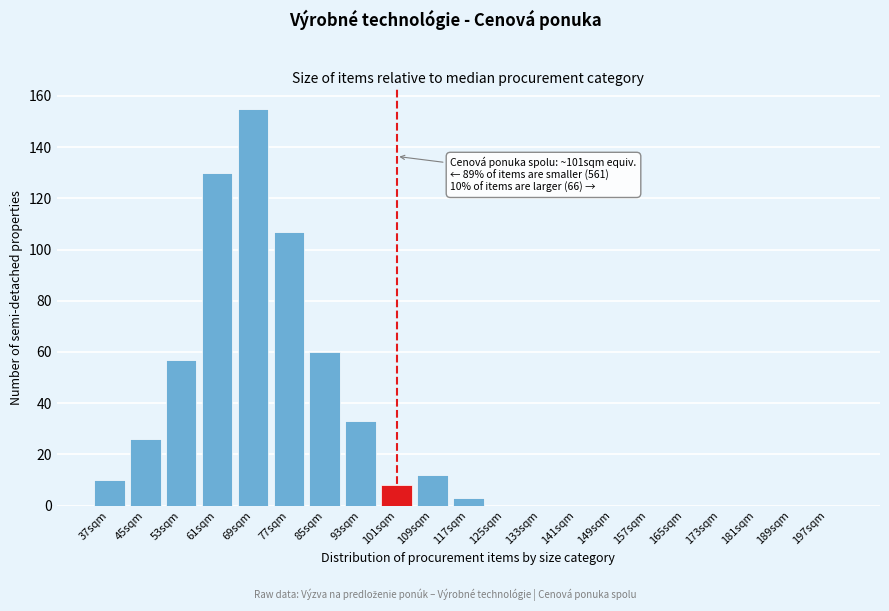

Reading right to left, transcribe all the data shown in this chart.

197sqm=0	189sqm=0	181sqm=0	173sqm=0	165sqm=0	157sqm=0	149sqm=0	141sqm=0	133sqm=0	125sqm=0	117sqm=3	109sqm=12	101sqm=8	93sqm=33	85sqm=60	77sqm=107	69sqm=155	61sqm=130	53sqm=57	45sqm=26	37sqm=10